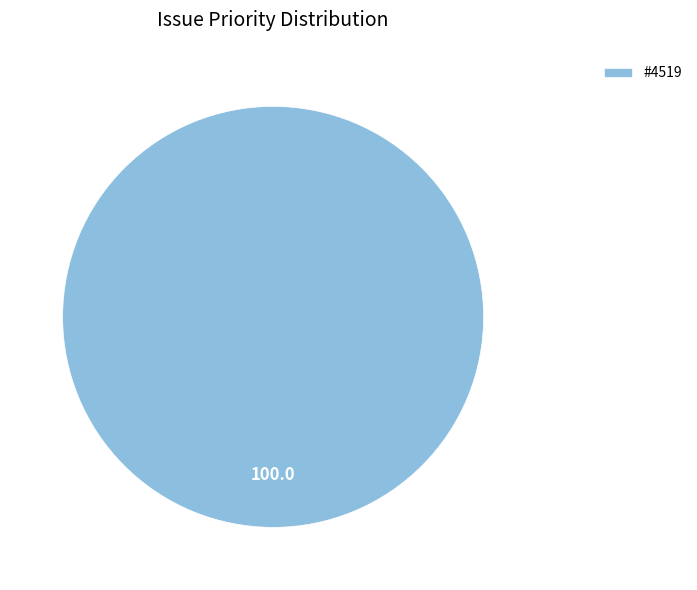

True or false: #4519 accounts for 100% of the total.

True